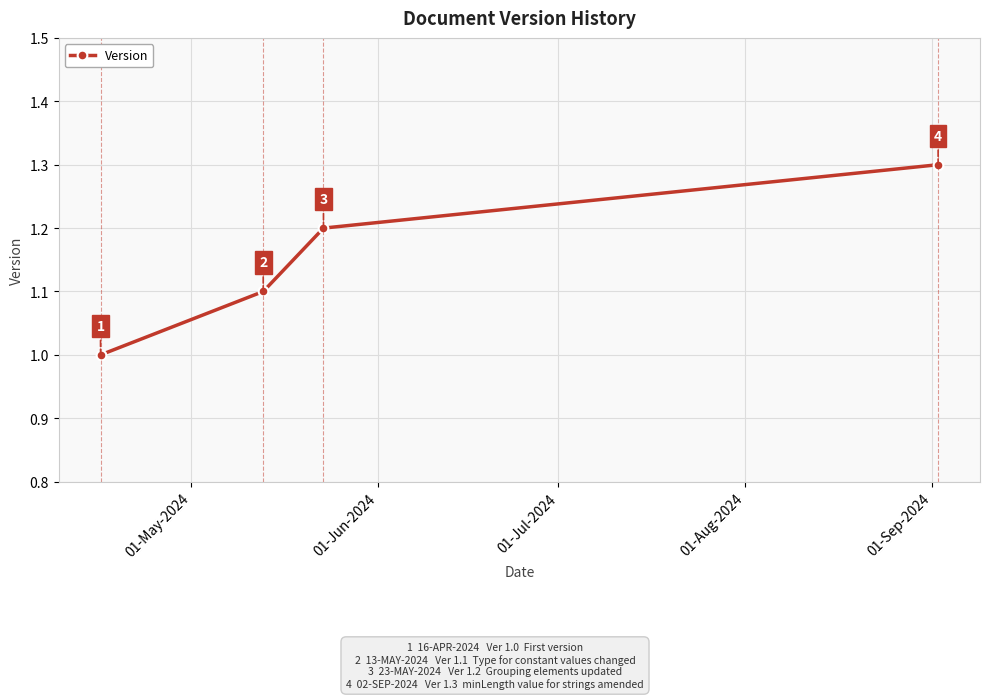

Is this an area chart (filled region under the line)?

No